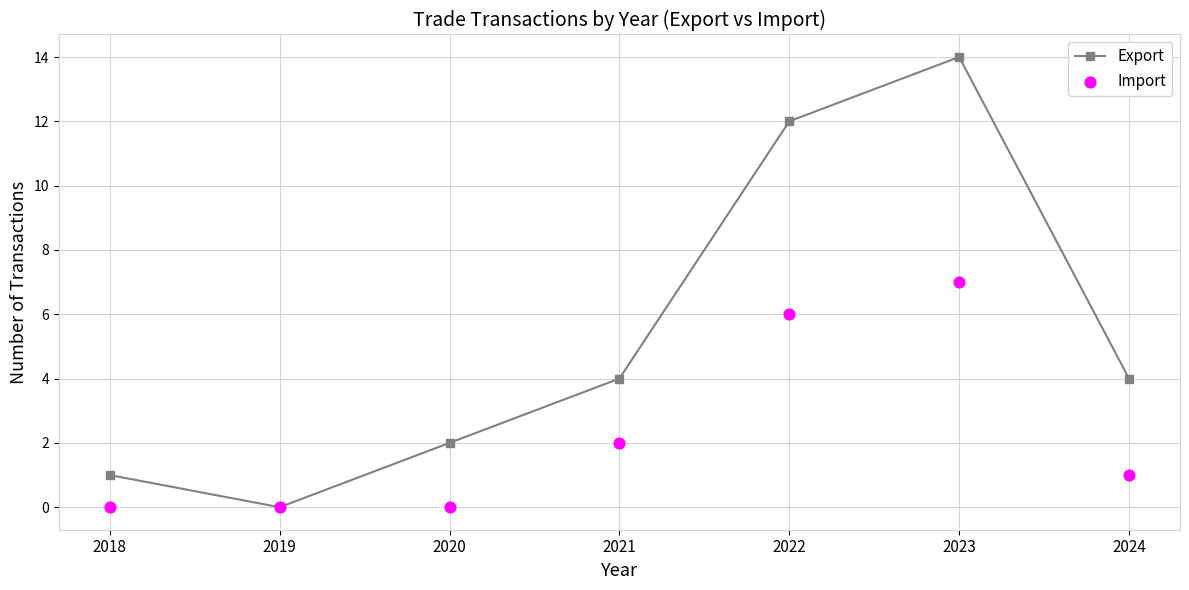

Which series reaches the minimum Y coordinate?

Export